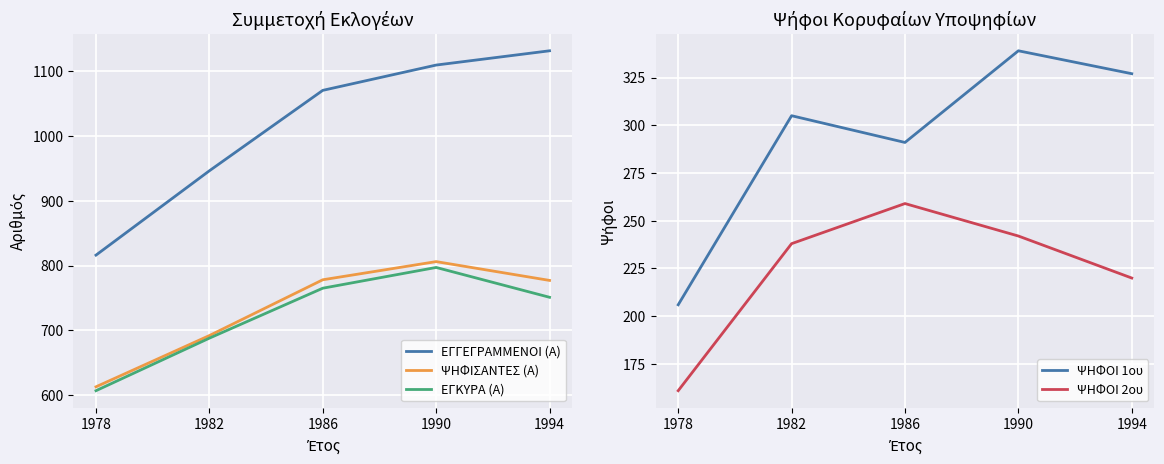

What is the spread (max minus min) of values at 1990?

867